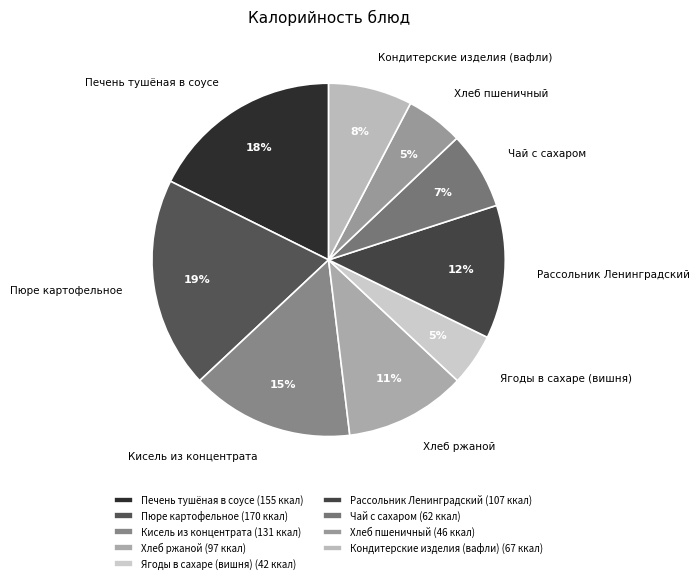

To the nearest percent, what is the average slice percentage?

11%